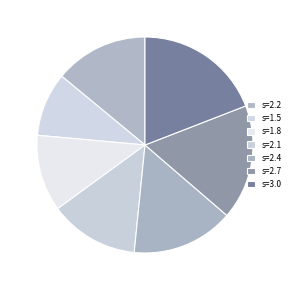

To the nearest percent, what is the combined percentage of s=1.5 and s=3.0?

29%